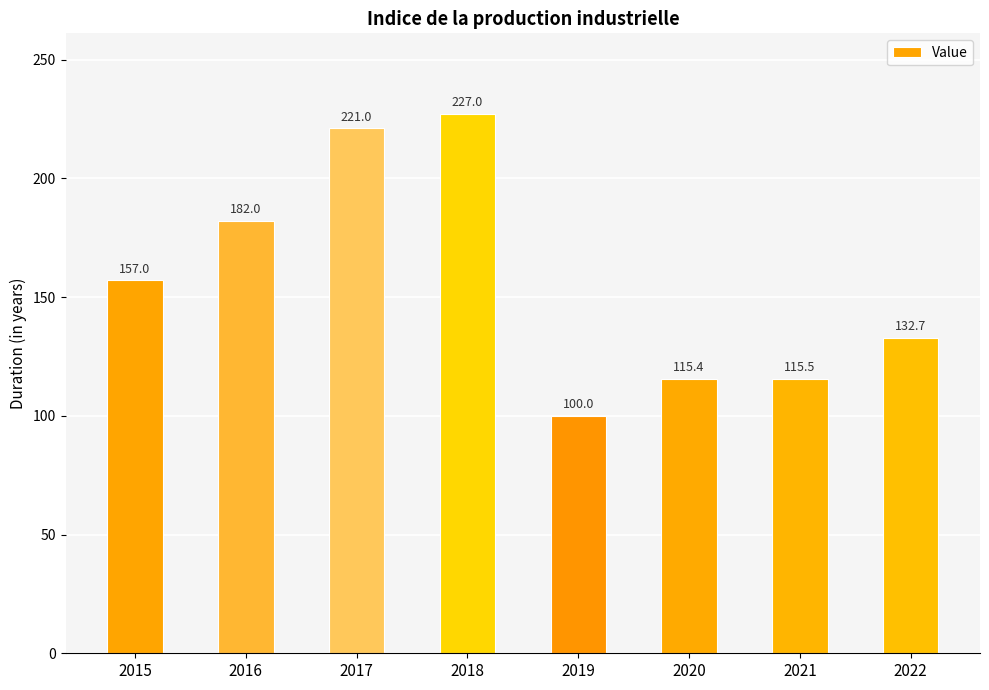

Rank the categories by value from highest to lowest.

2018, 2017, 2016, 2015, 2022, 2021, 2020, 2019